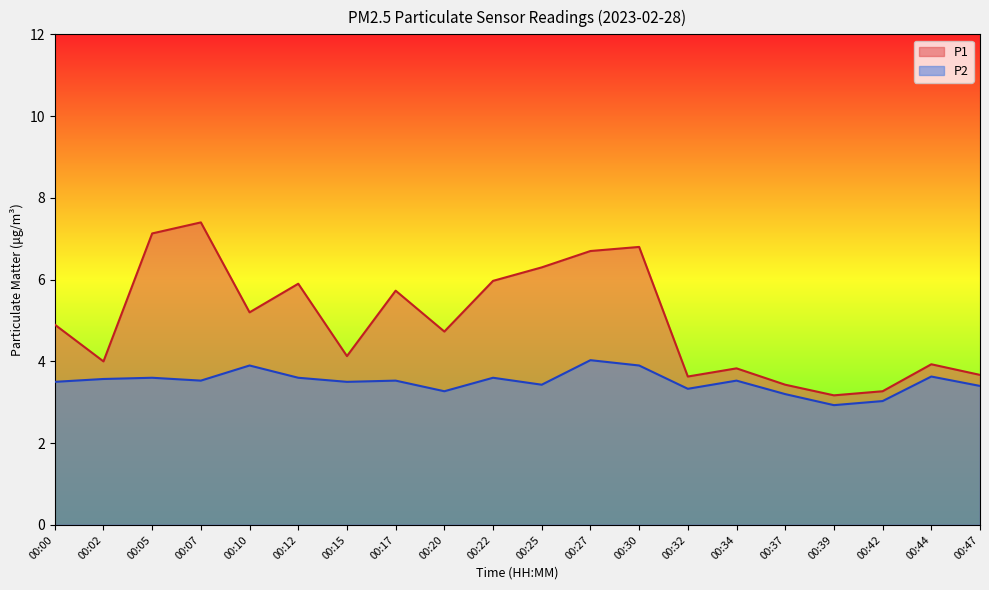

Which series has the largest total across all categories?

P1